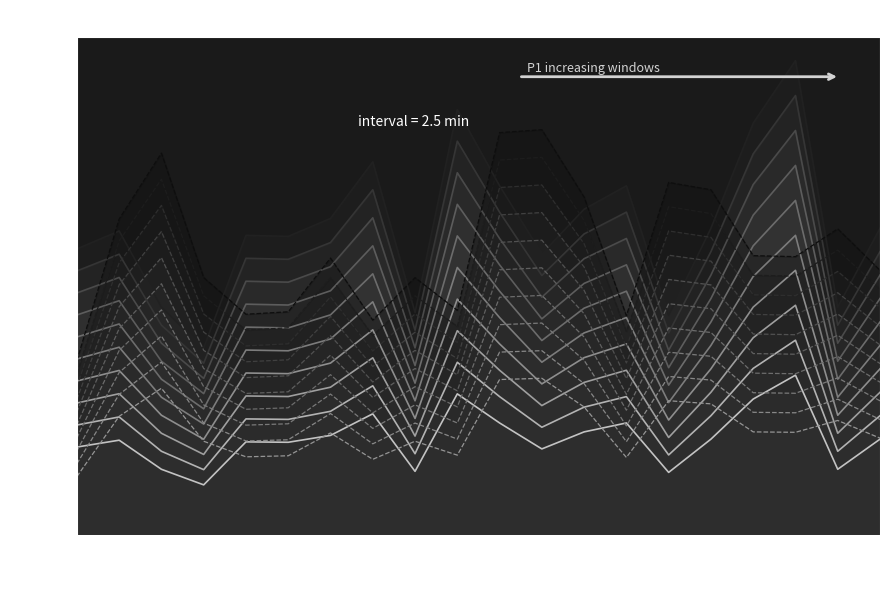

True or false: P1_hour1 and P1_hour0 cross at least once.

False